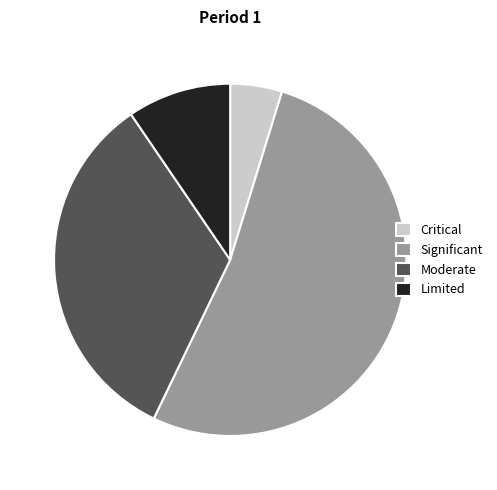

Which slice is the largest?

Significant